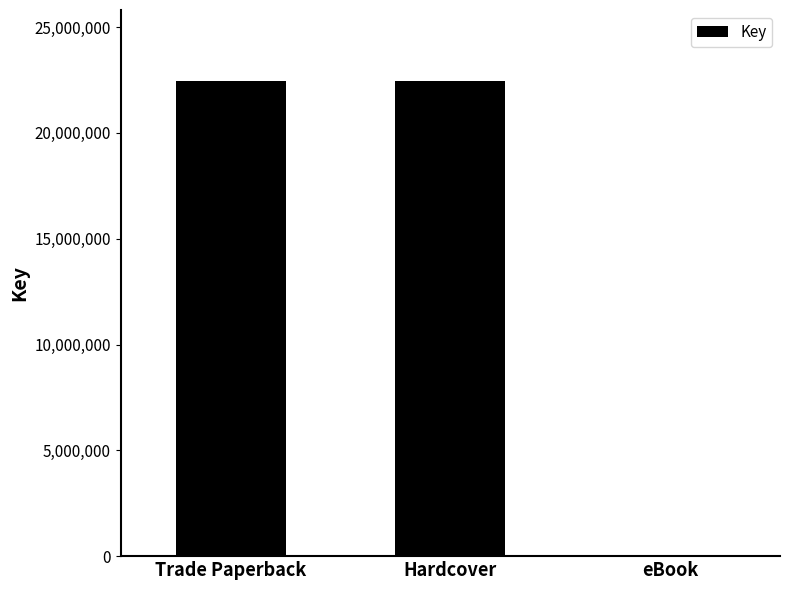

The chart shows a value of 22441634 at Trade Paperback. True or false?

True